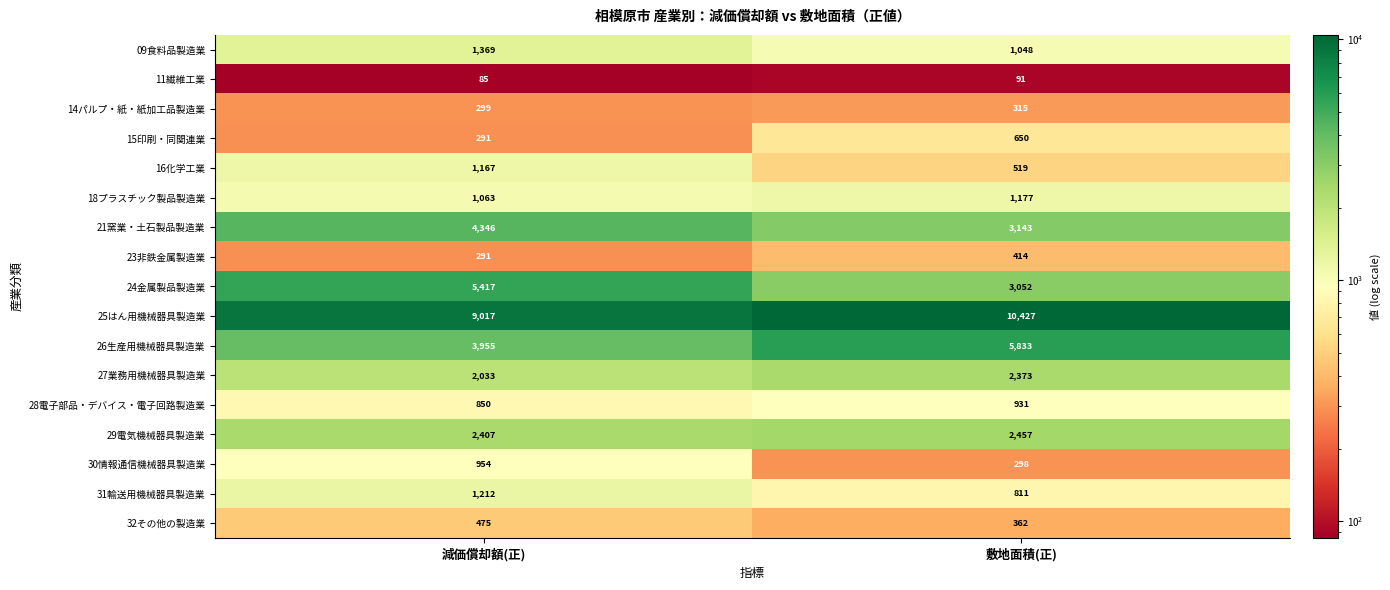

The value of 28電子部品・デバイス・電子回路製造業 at 減価償却額(正) is 441. True or false?

False